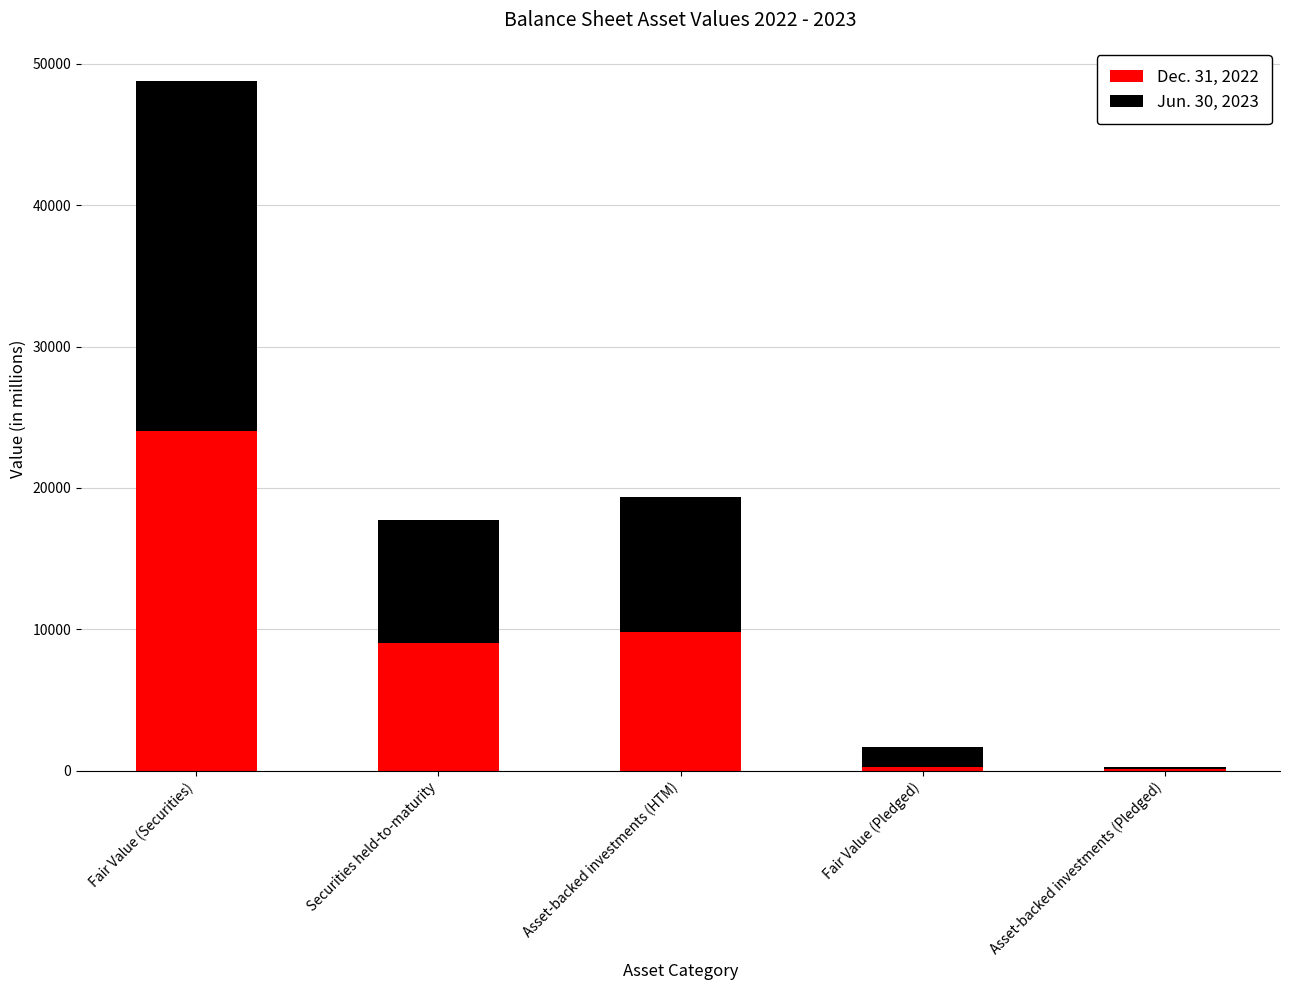

At which category is the sum across all series the highest?

Fair Value (Securities)